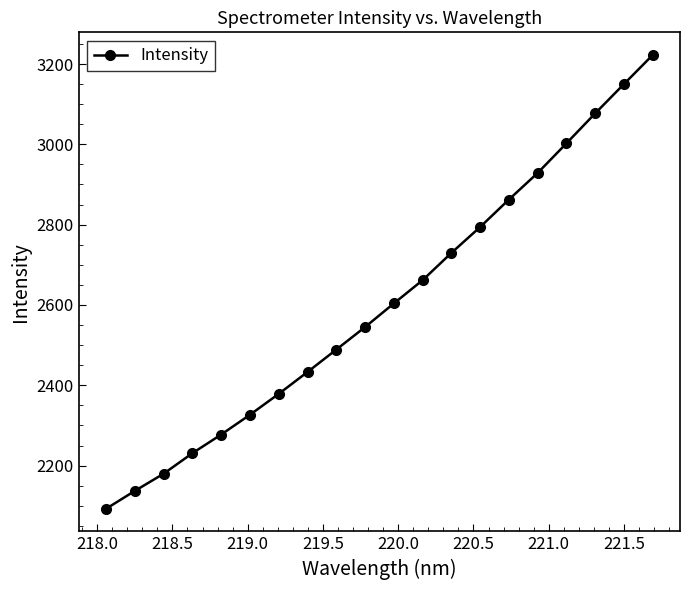

Reading left to right, extract all data points from this chart.

2092.5	2137.1	2179.8	2231.0	2277.4	2326.7	2378.7	2433.2	2488.9	2545.1	2603.9	2661.8	2729.7	2794.2	2862.6	2928.8	3002.5	3077.2	3150.0	3222.4